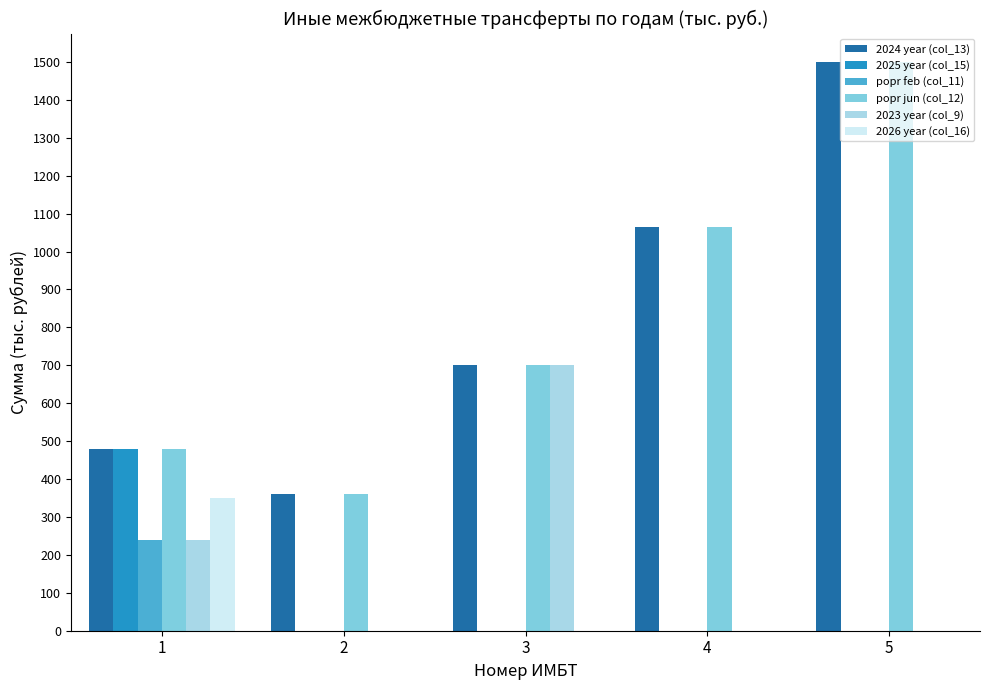

Where is popr jun (col_12) nearest to the value 930?

4